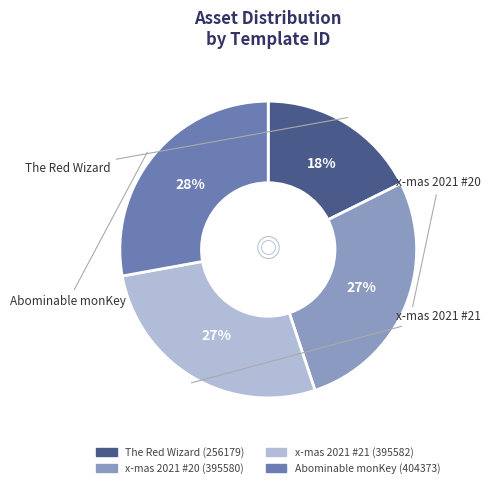

What is the ratio of the value at The Red Wizard to the value at Abominable monKey?

0.6